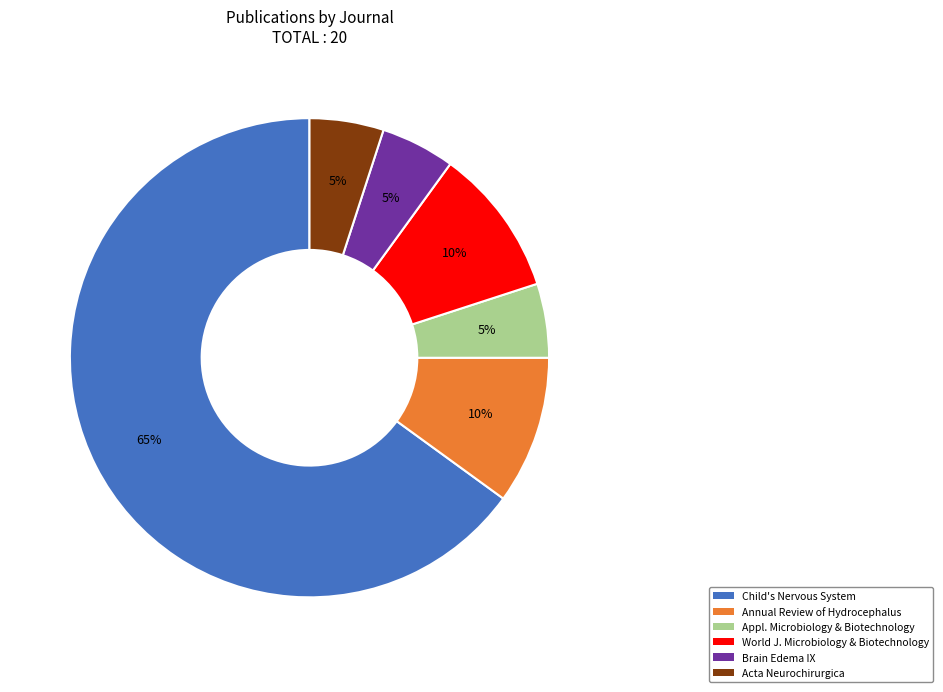

Do World J. Microbiology & Biotechnology and Annual Review of Hydrocephalus together represent more than half of the pie?

No